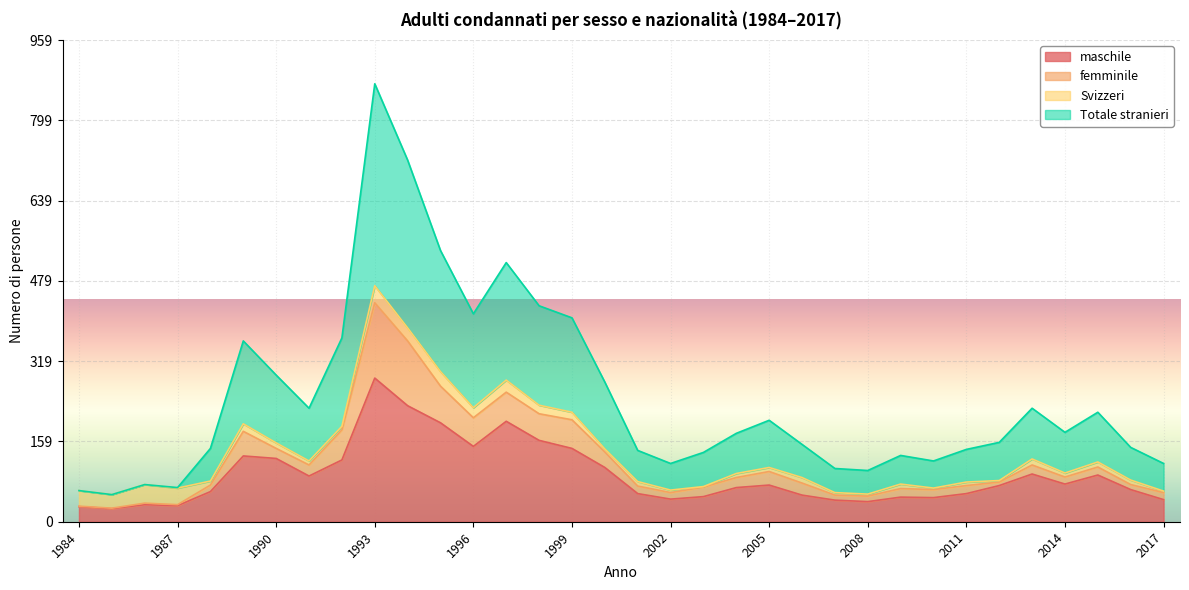

Between 1988 and 2011, which series saw the biggest shift?

maschile